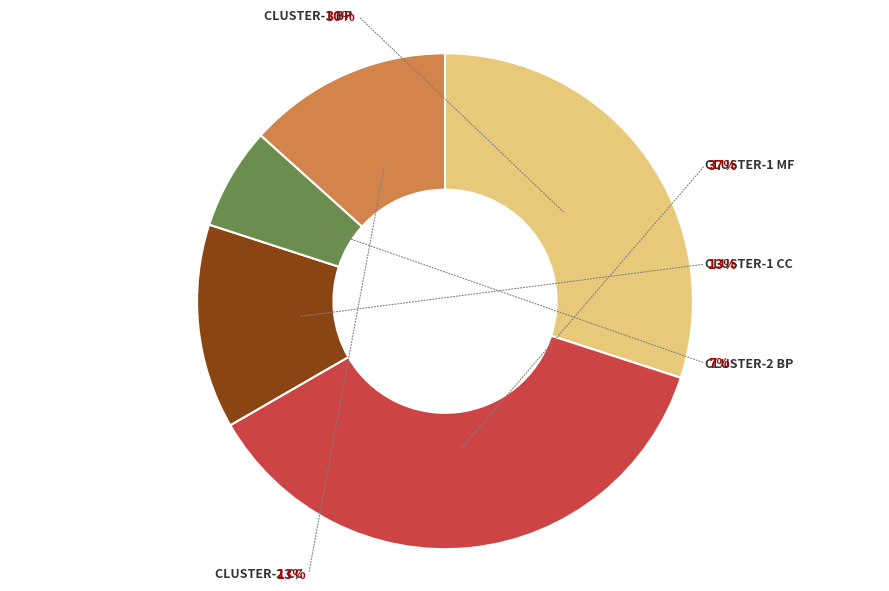

Is the sum of Cluster-2 CC and Cluster-2 MF greater than half?

No